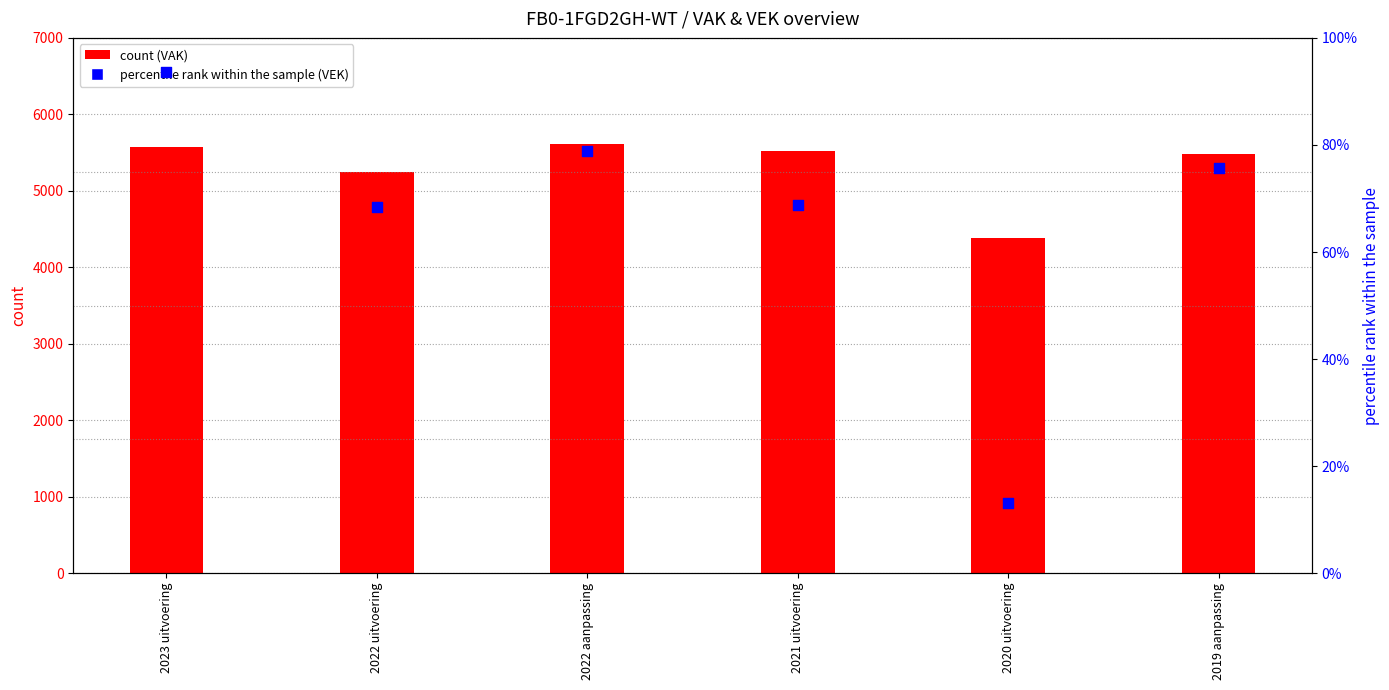

At how many categories does at least one series exceed 3593?

6